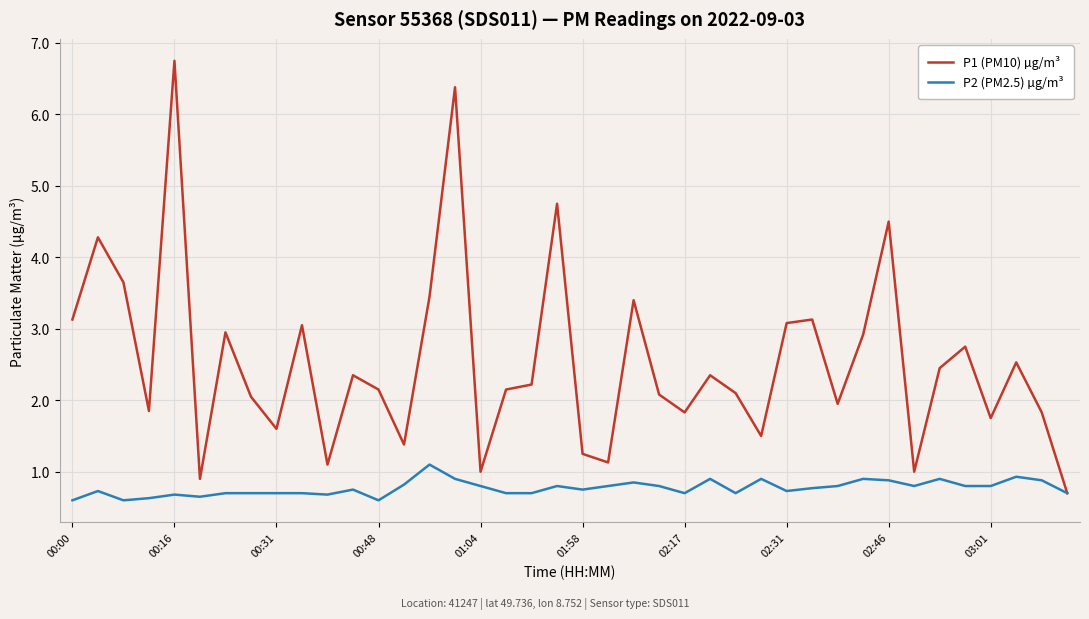

List the series in order of their peak value, lowest first.

P2 (PM2.5) µg/m³, P1 (PM10) µg/m³